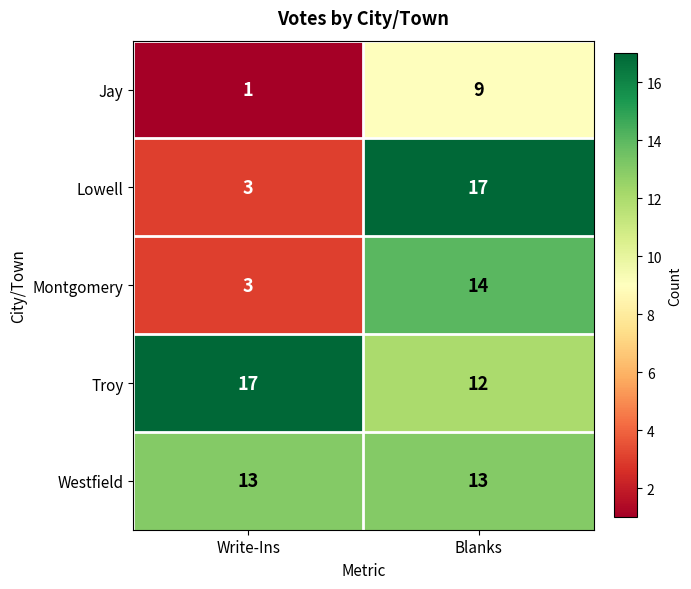

Reading left to right, what are all the values shown in this chart?

Jay: 1	9
Lowell: 3	17
Montgomery: 3	14
Troy: 17	12
Westfield: 13	13